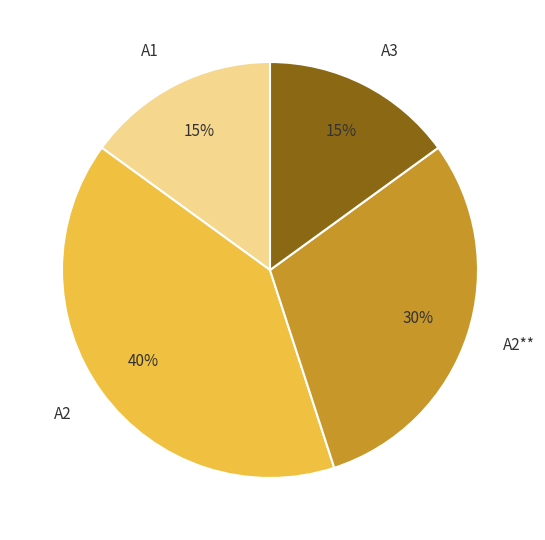

Which slice is the largest?

А2